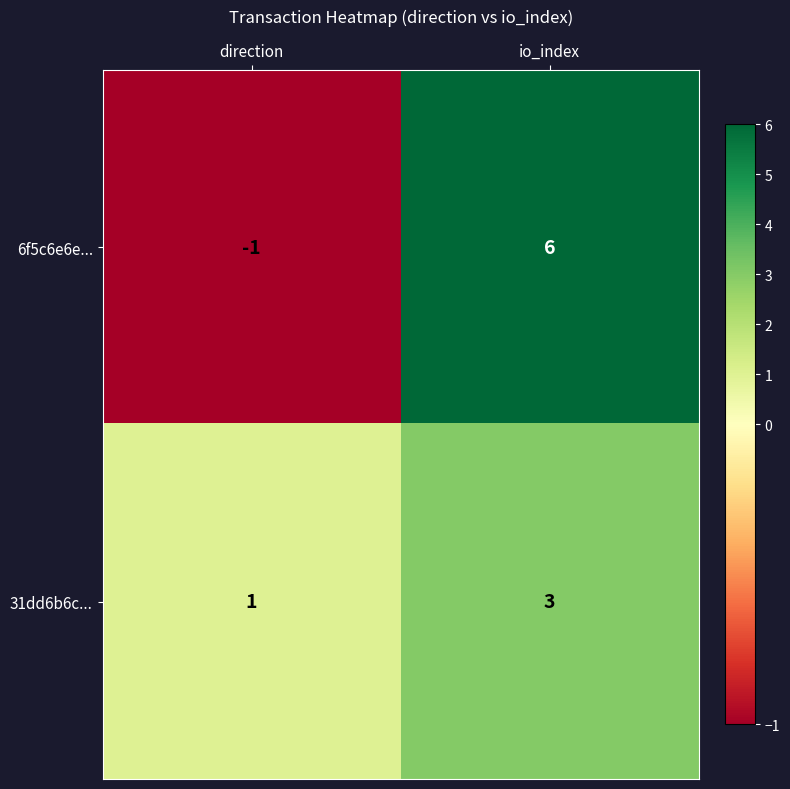

Where is 6f5c6e6e... nearest to the value 2?

direction